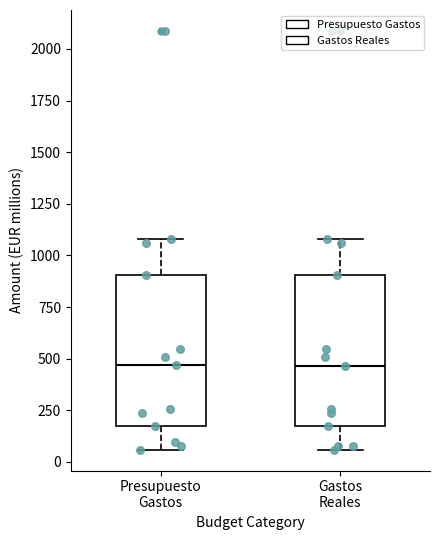

Where does the median line of the box for Gastos Reales sit on the y-axis? The values are not printed on the chart, so give them approximately, as read against the axis.

450